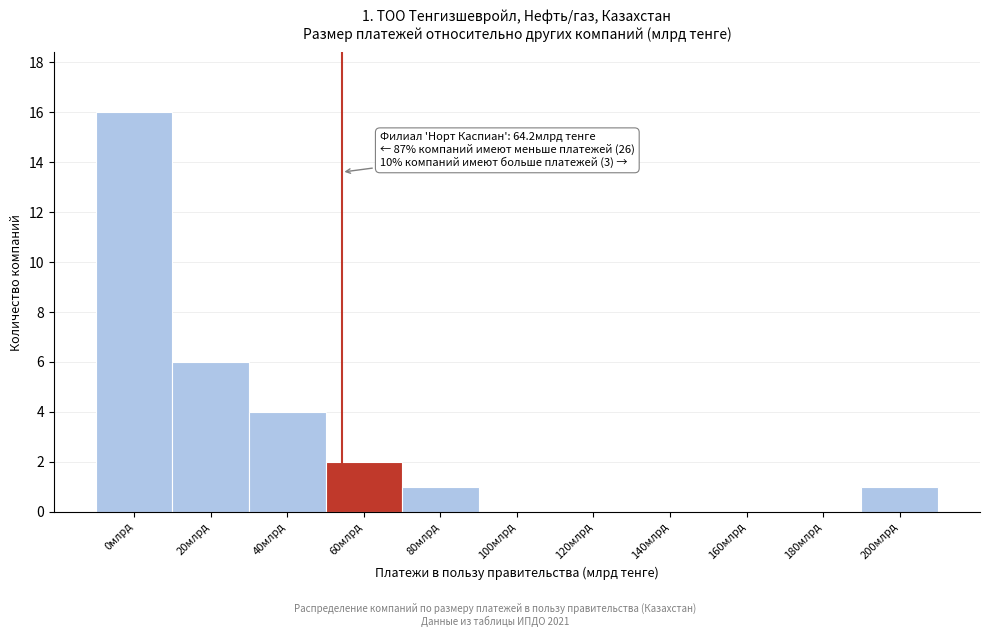

Reading left to right, what are all the values shown in this chart?

0млрд=16	20млрд=6	40млрд=4	60млрд=2	80млрд=1	100млрд=0	120млрд=0	140млрд=0	160млрд=0	180млрд=0	200млрд=1